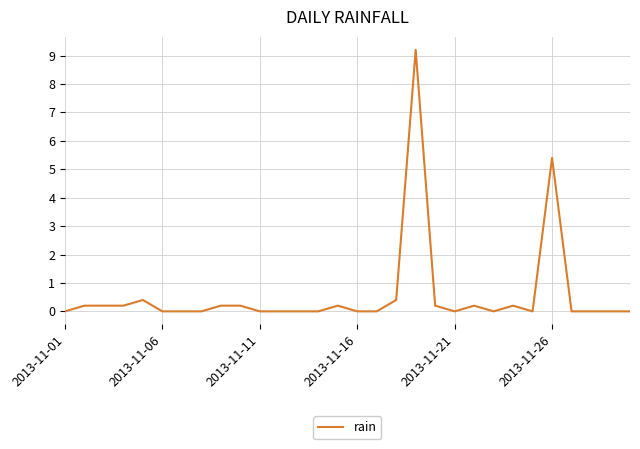

What is the maximum value shown in the chart?

9.2